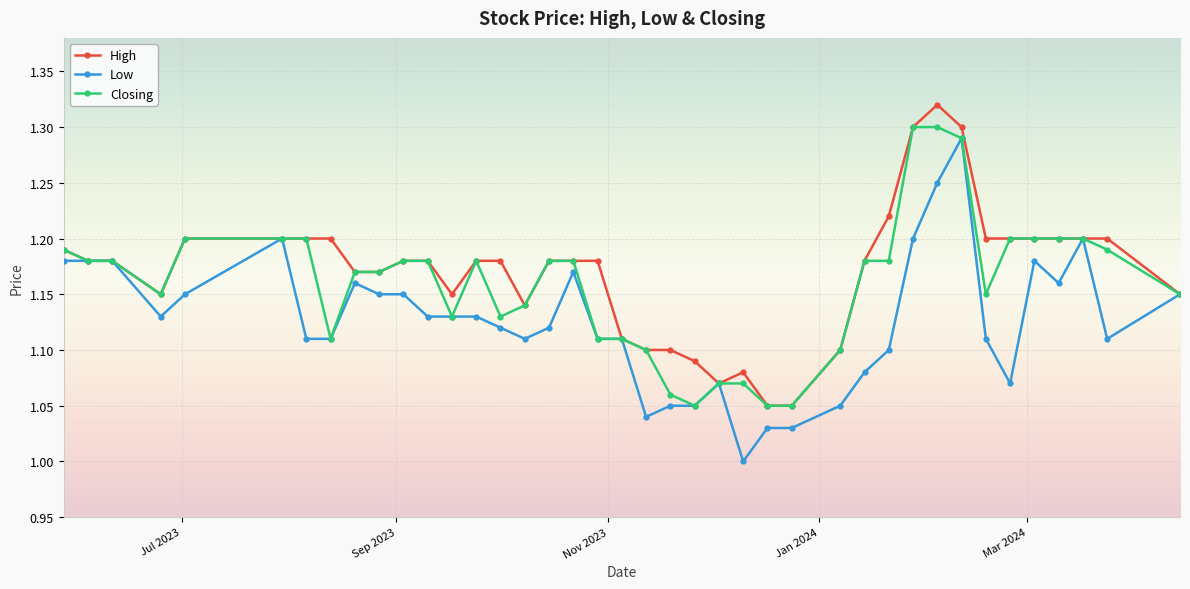

Rank the series by their average value, from lowest to highest.

Low, Closing, High